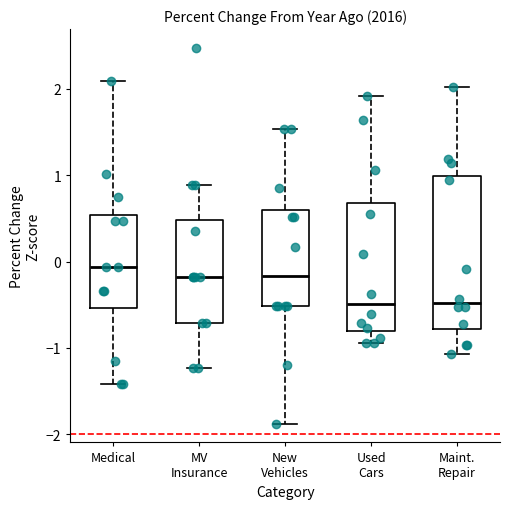

Where is the lower edge of the box for MV Insurance on the y-axis? The values are not printed on the chart, so give them approximately, as read against the axis.

-0.7